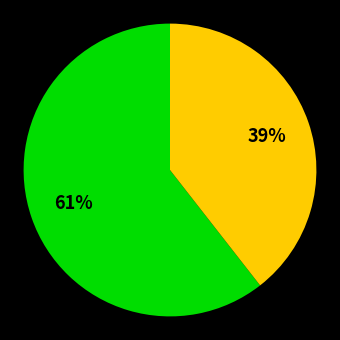

Is there any slice that represents more than half of the pie?

Yes